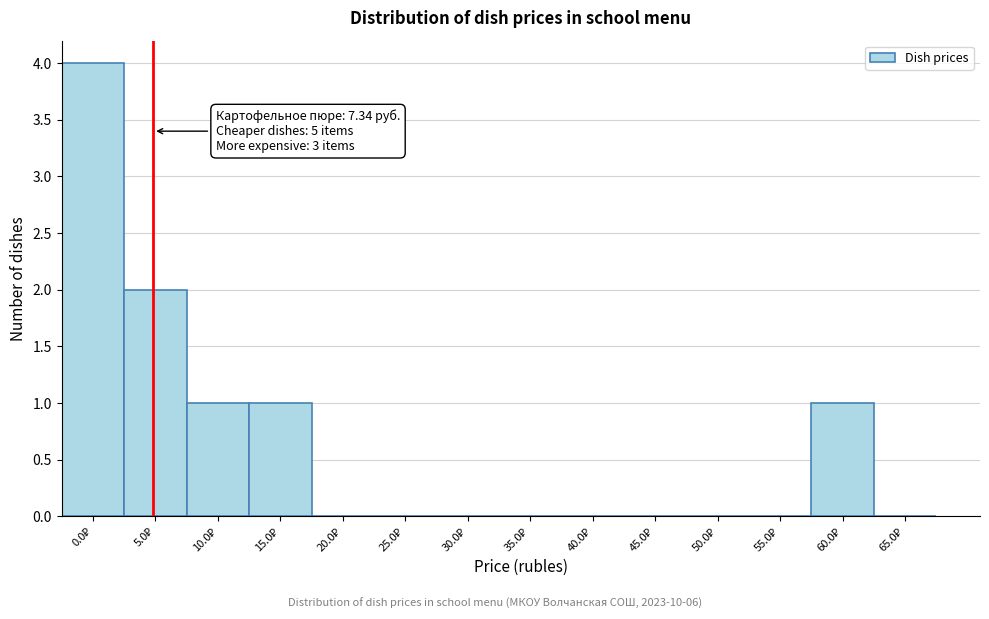

What is the sum of all values?

9